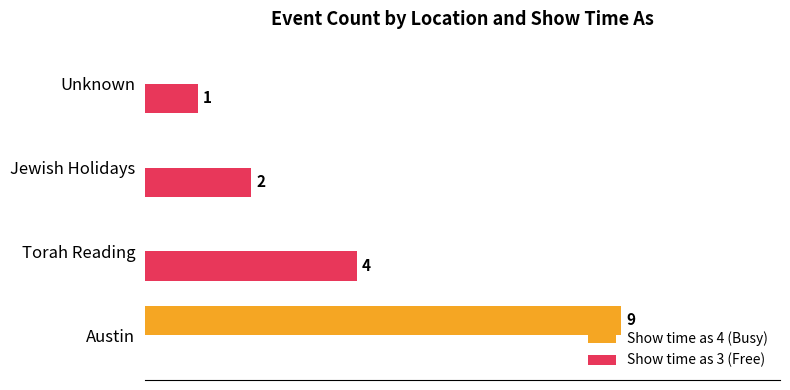

Is the value of Show time as 3 (Free) at Unknown greater than the value of Show time as 4 (Busy) at Austin?

No